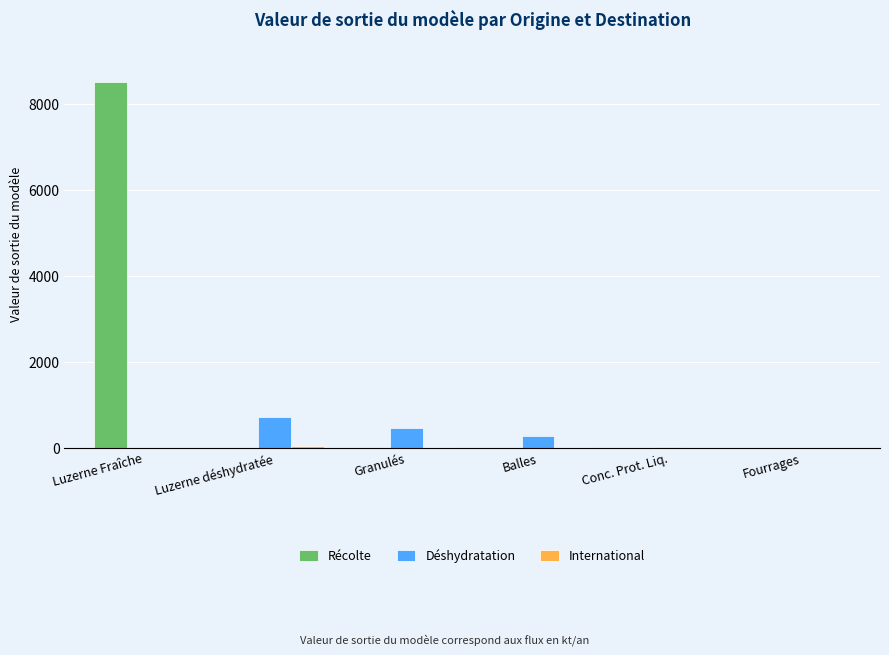

What is the total value across all series at Luzerne Fraîche?

8500.0